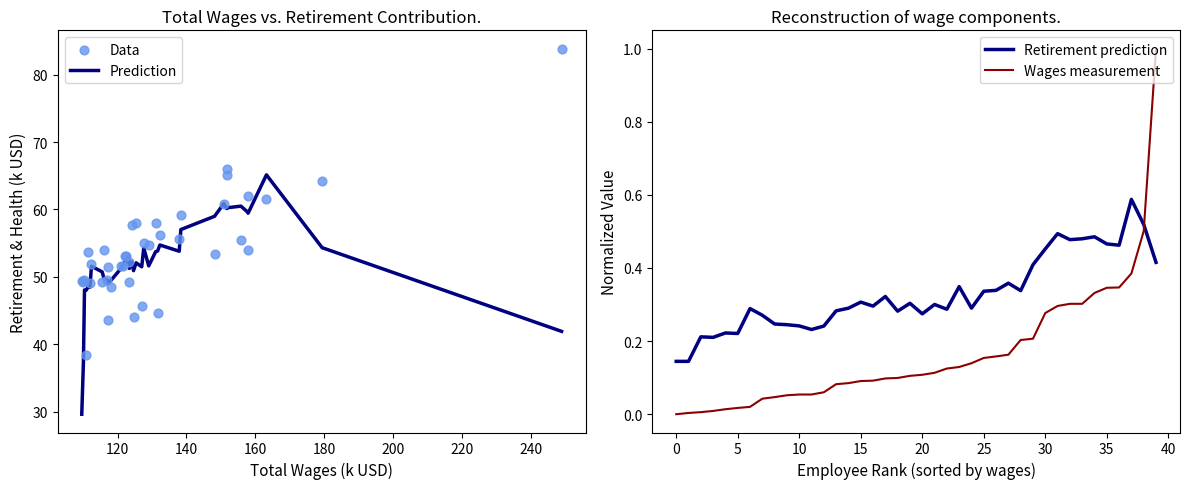

At how many categories does at least one series exceed 24?

40